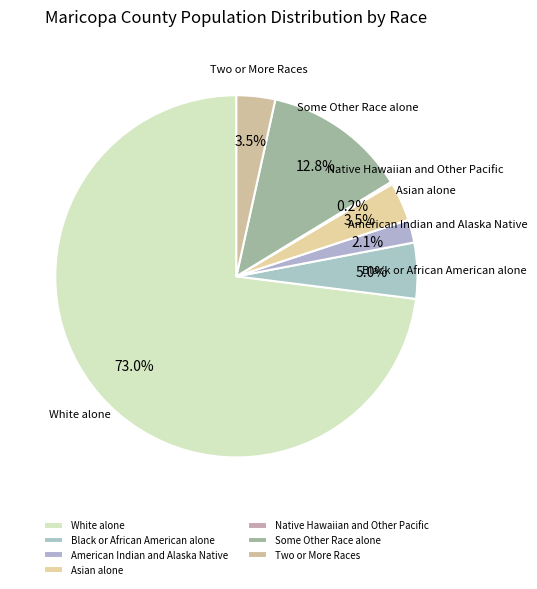

What portion of the pie excludes Asian alone?

96.5%